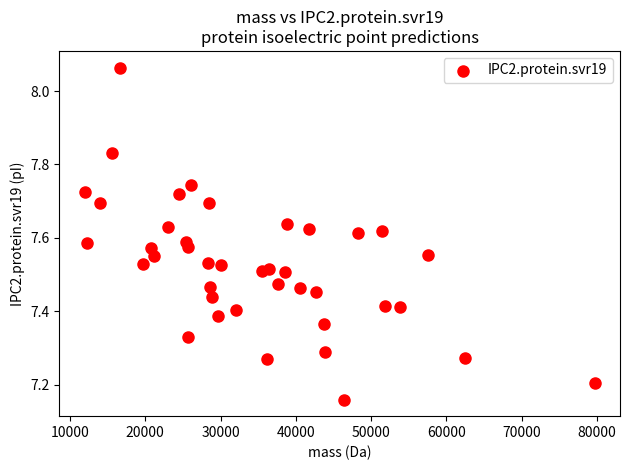

What is the range of X values (max minus min)?

67710.6